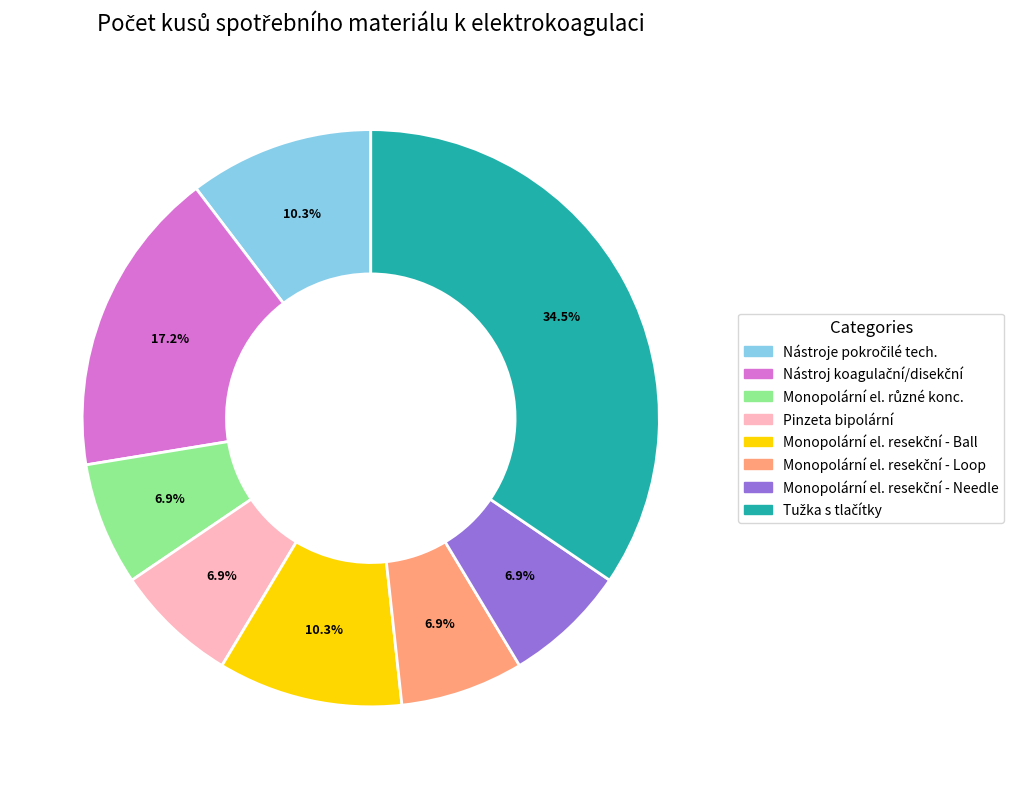

Does any single category account for the majority?

No